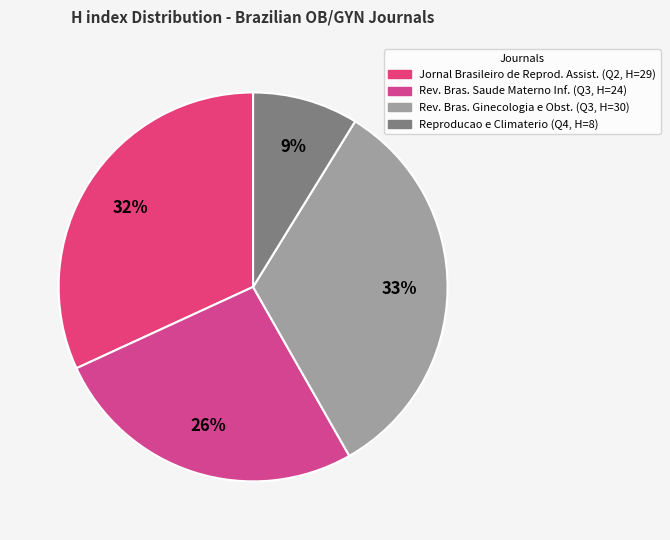

Is there a majority slice in this chart?

No